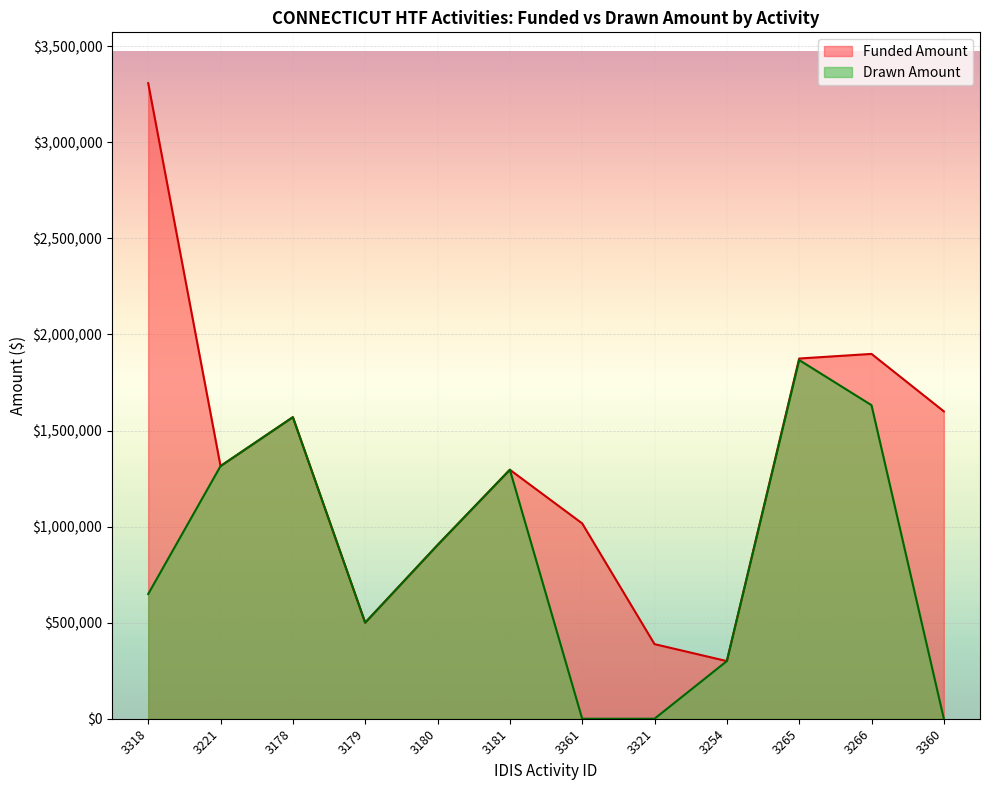

What are all the series names shown in the legend?

Funded Amount, Drawn Amount